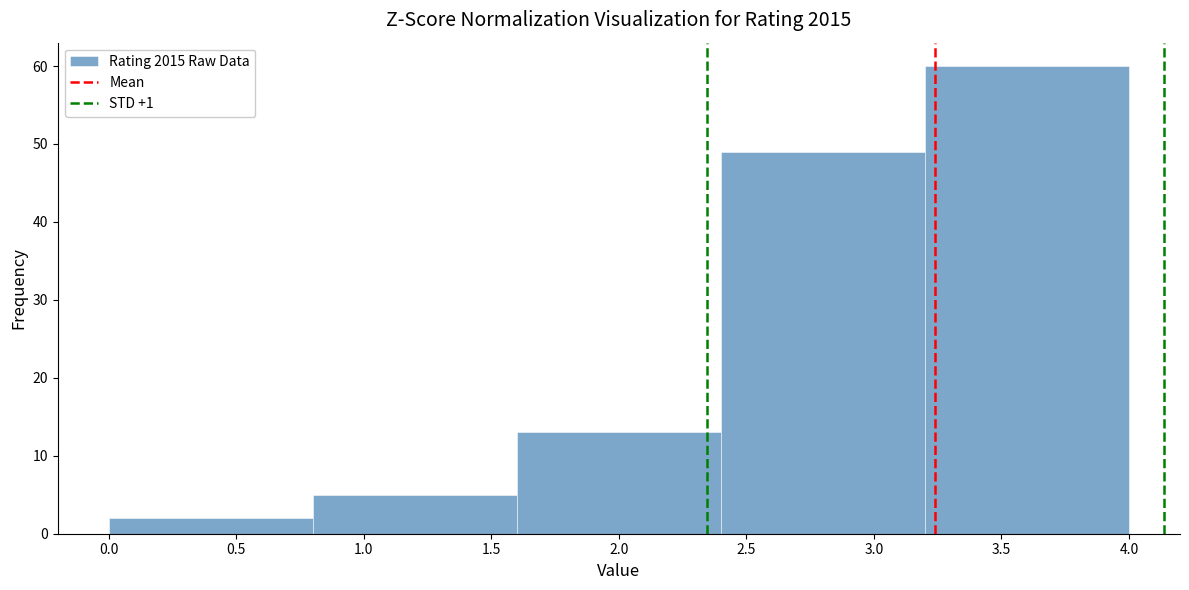

Over which range of the x-axis is the bar tallest?

3.2 to 4.0